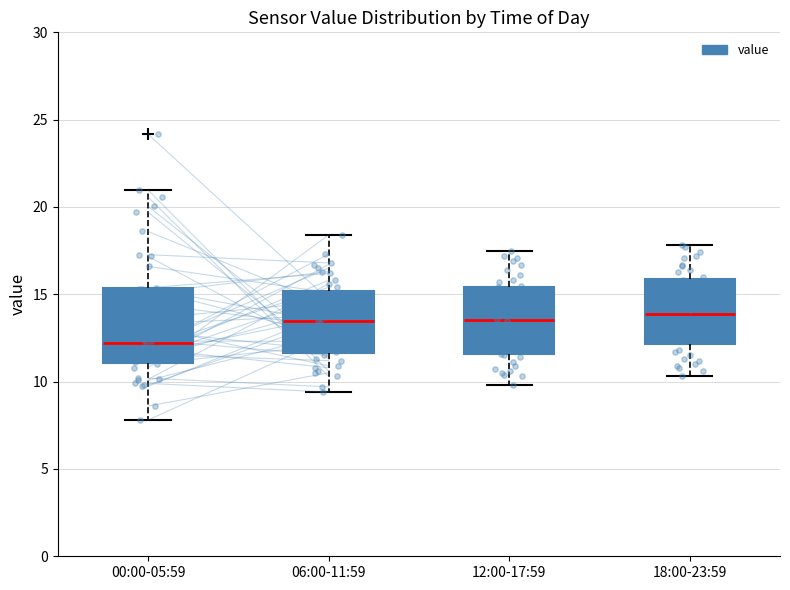

Reading left to right, transcribe this box plot: for each box, give where its median line is, the range the box spans, and where its two whiskers end, as read against the y-axis. The values are not printed on the chart, so give them approximately, as read against the axis.

00:00-05:59: median 12.0, box 11.0 to 15.5, whiskers 8.0 to 21.0
06:00-11:59: median 13.5, box 11.5 to 15.0, whiskers 9.5 to 18.5
12:00-17:59: median 13.5, box 11.5 to 15.5, whiskers 10.0 to 17.5
18:00-23:59: median 14.0, box 12.0 to 16.0, whiskers 10.5 to 18.0